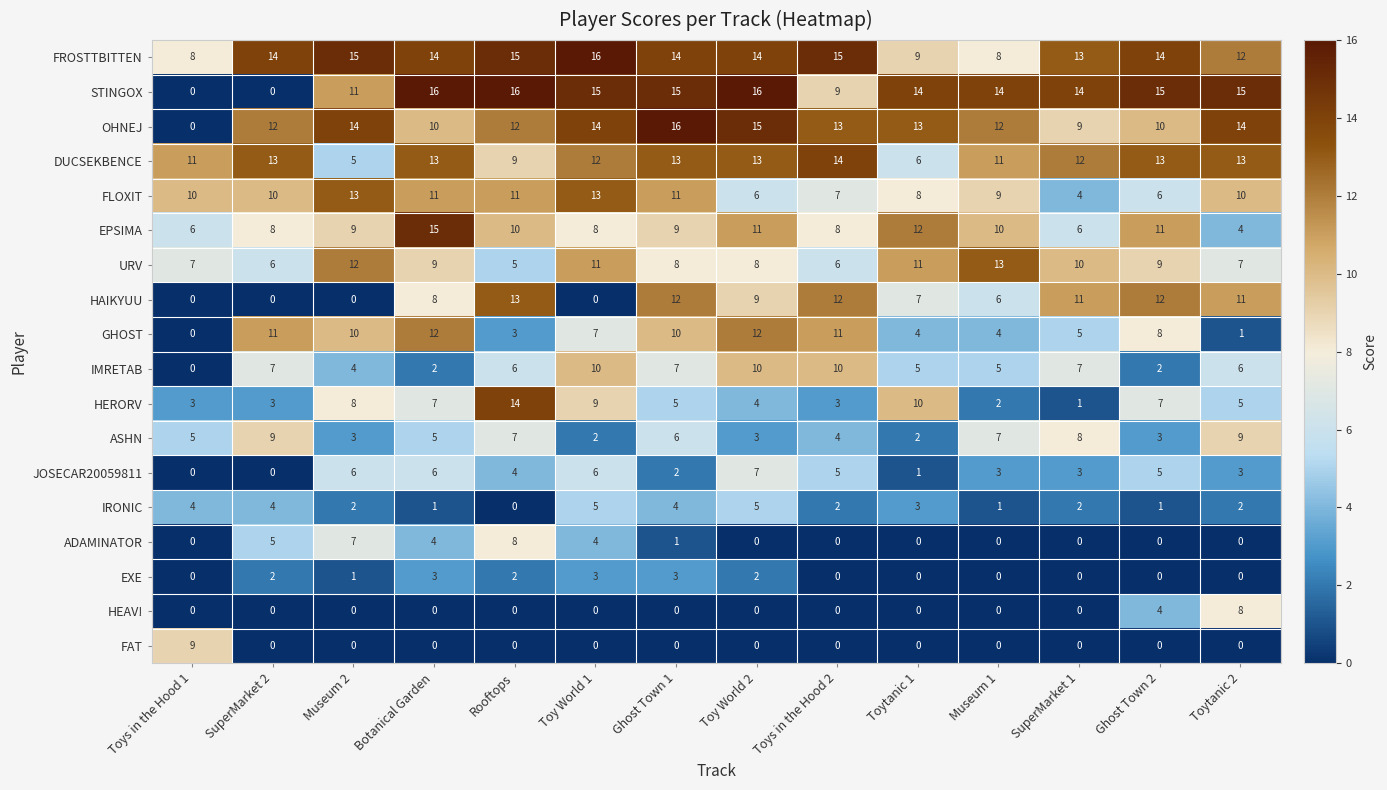

What is the maximum value shown in the chart?

16